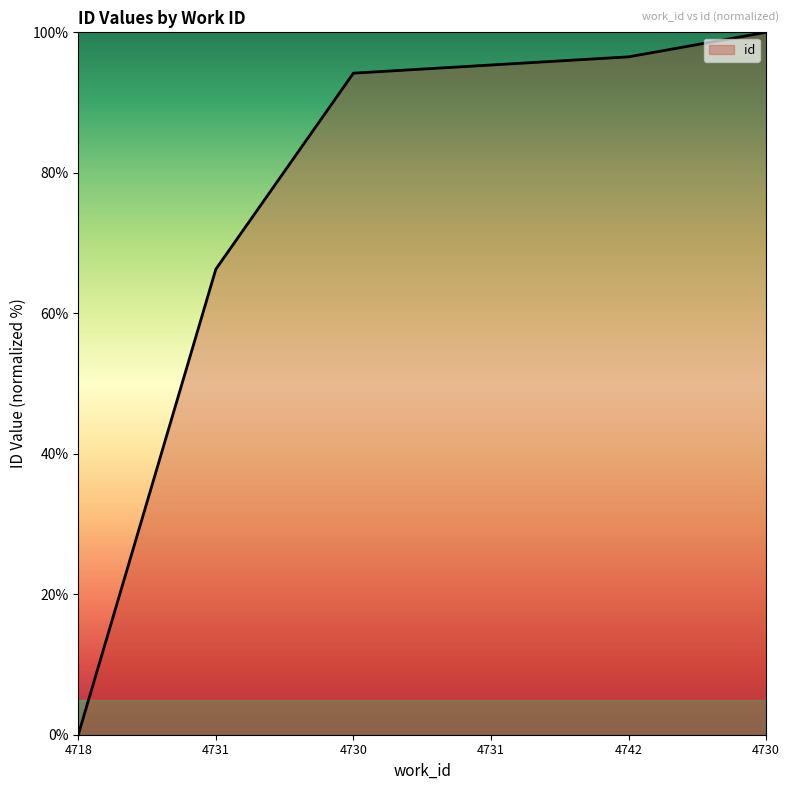

At which category does the chart reach its peak across all series?

4730